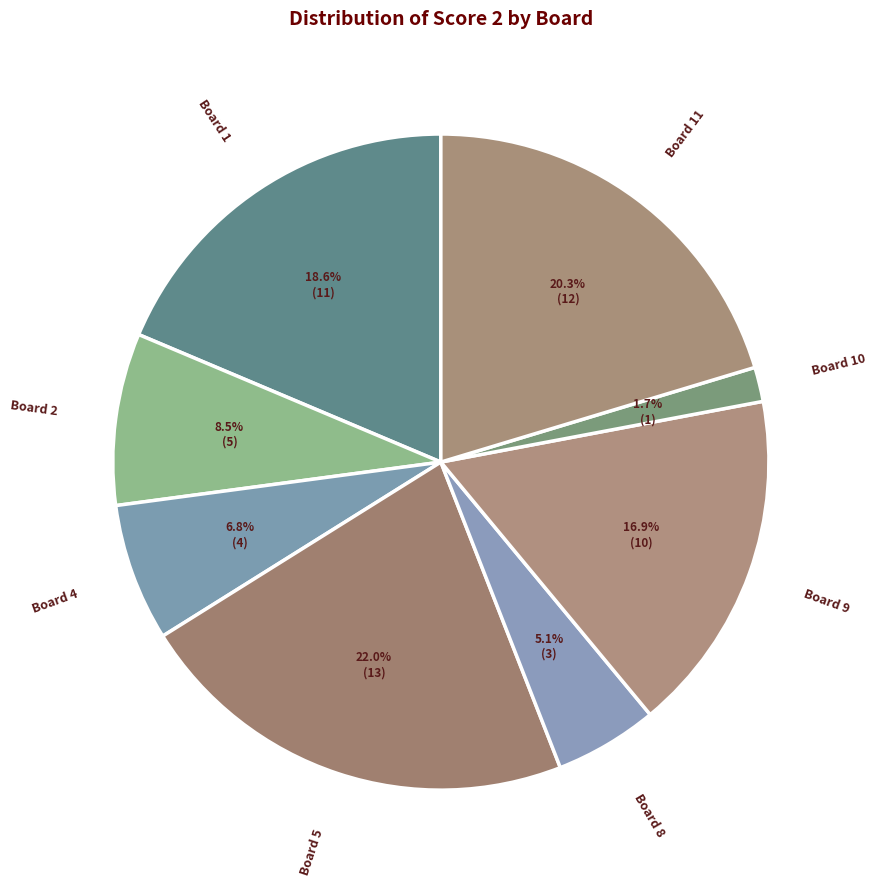

To the nearest percent, what portion does Board 9 represent?

17%